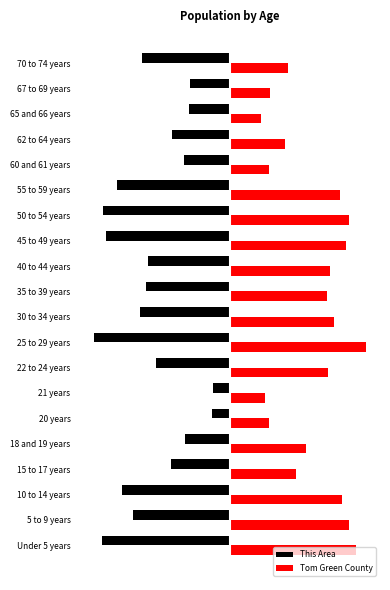

What is the sum of all Tom Green County values?

12.3